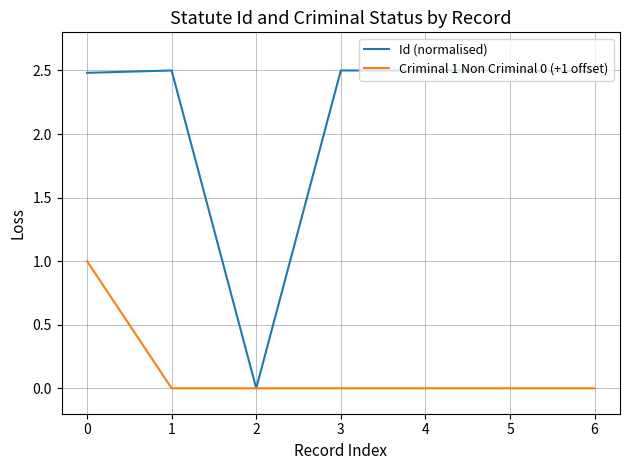

What is the difference between the maximum and minimum values in the Id (normalised) series?

2.5